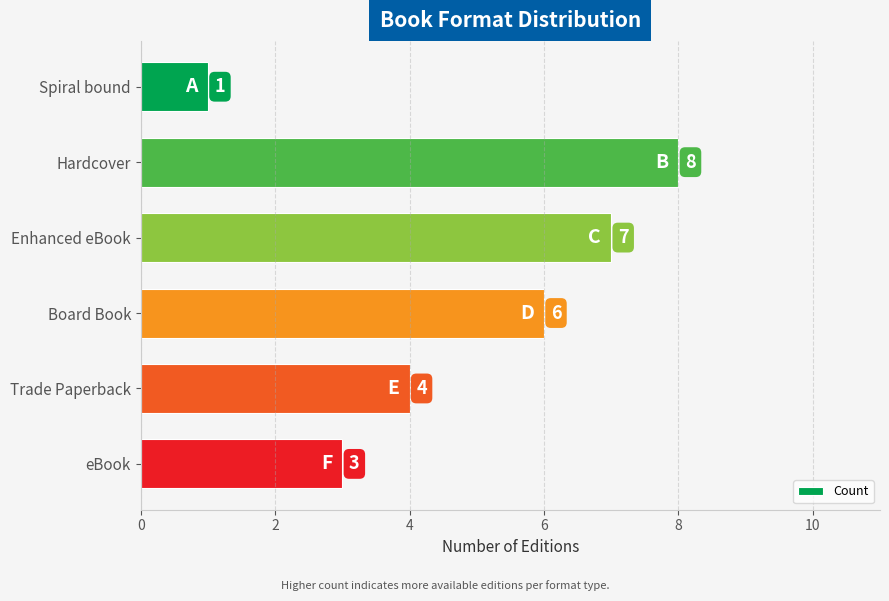

Reading top to bottom, transcribe all the data shown in this chart.

Spiral bound=1	Hardcover=8	Enhanced eBook=7	Board Book=6	Trade Paperback=4	eBook=3